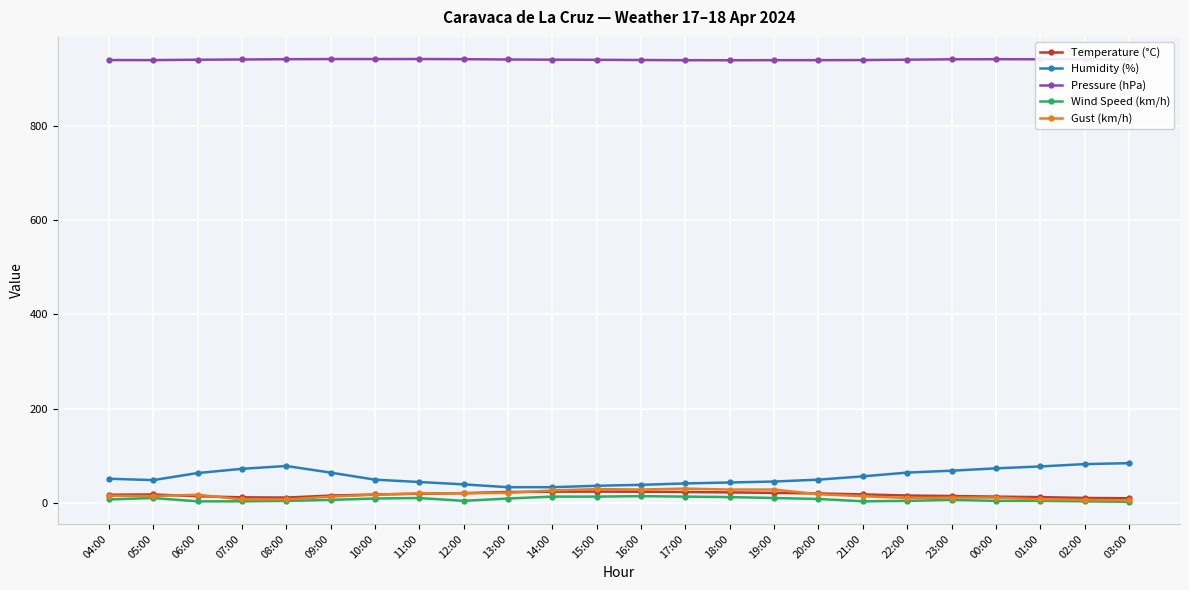

True or false: Humidity (%) has a value of 56.0 at 21:00.

True